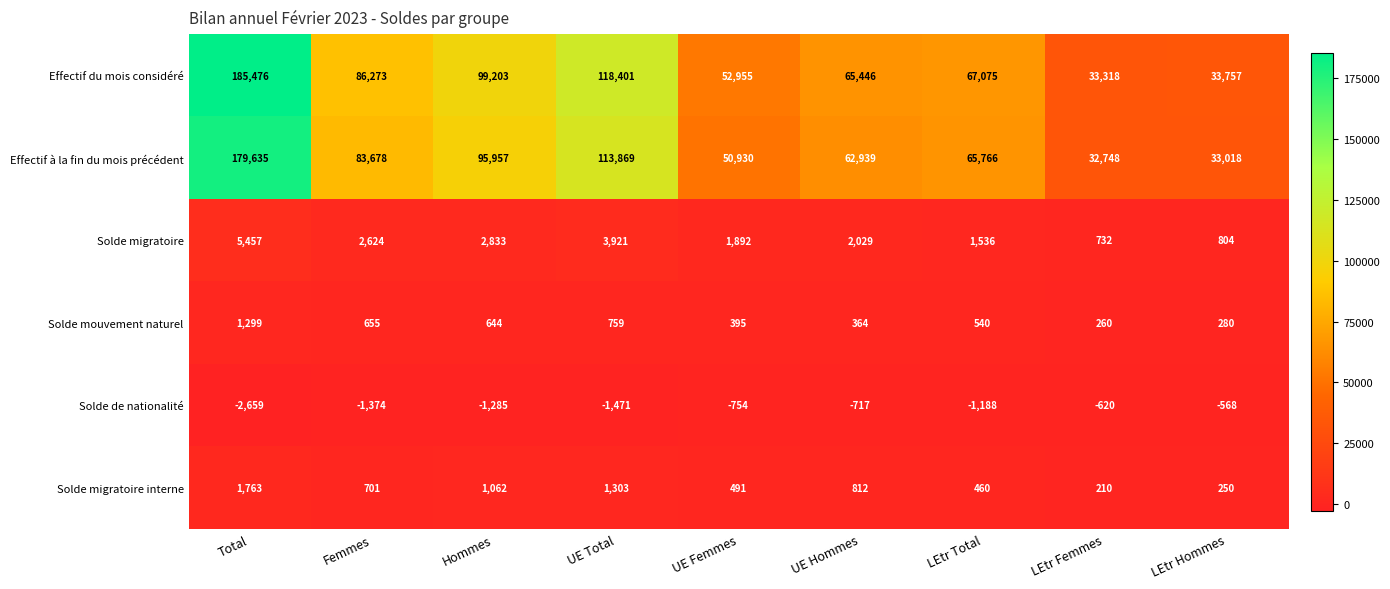

List the labels in order of Solde de nationalité value, largest first.

LEtr Hommes, LEtr Femmes, UE Hommes, UE Femmes, LEtr Total, Hommes, Femmes, UE Total, Total